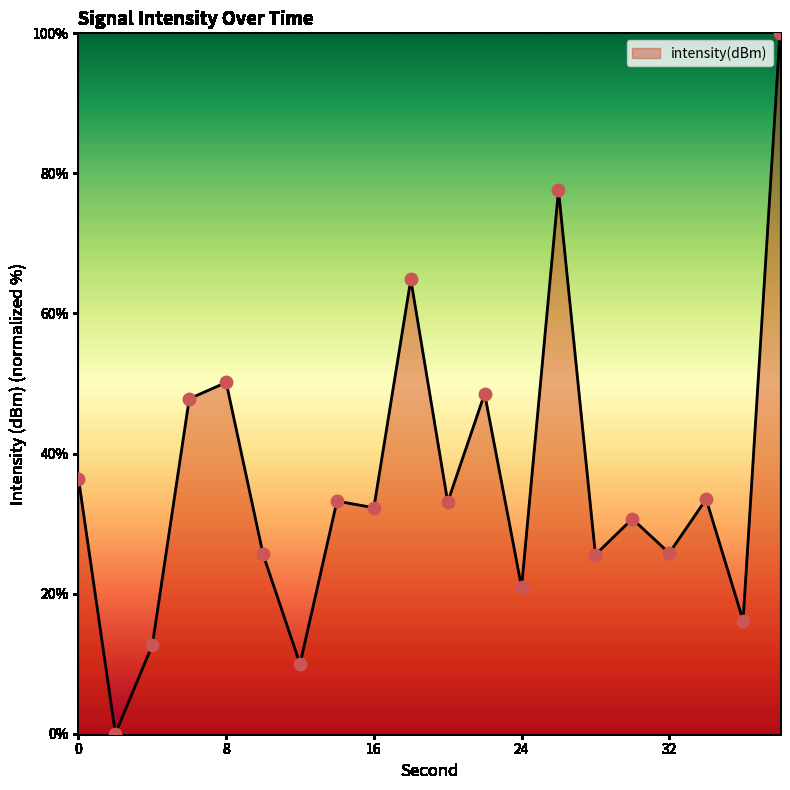

What is the greatest value displayed?

100.0